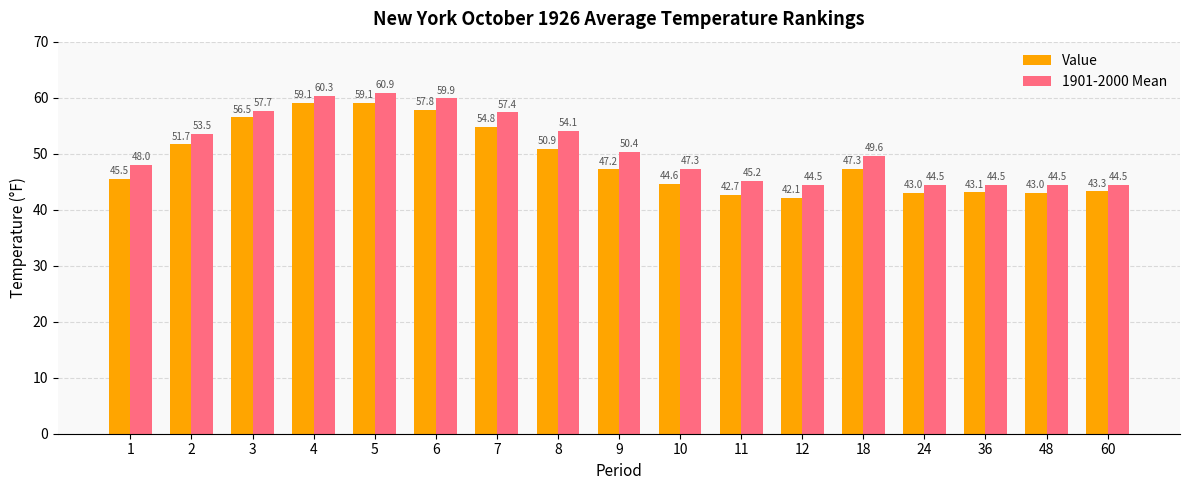

How many groups of bars are there?

17